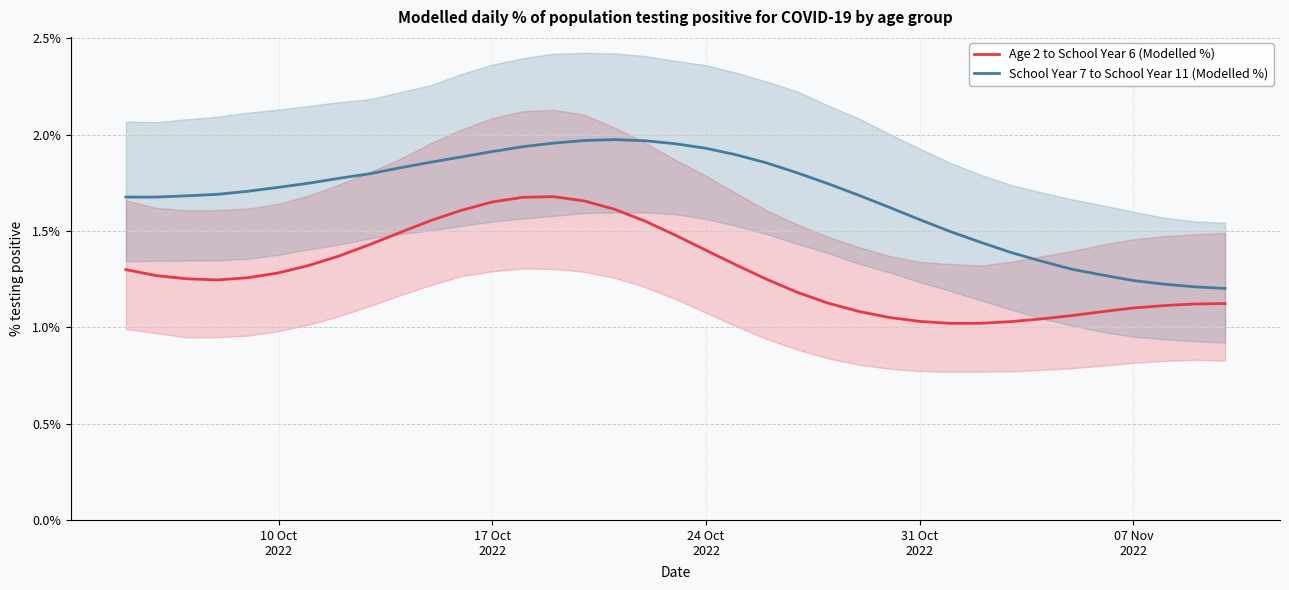

Which series has the widest spread of values?

School Year 7 to School Year 11 (Modelled %)